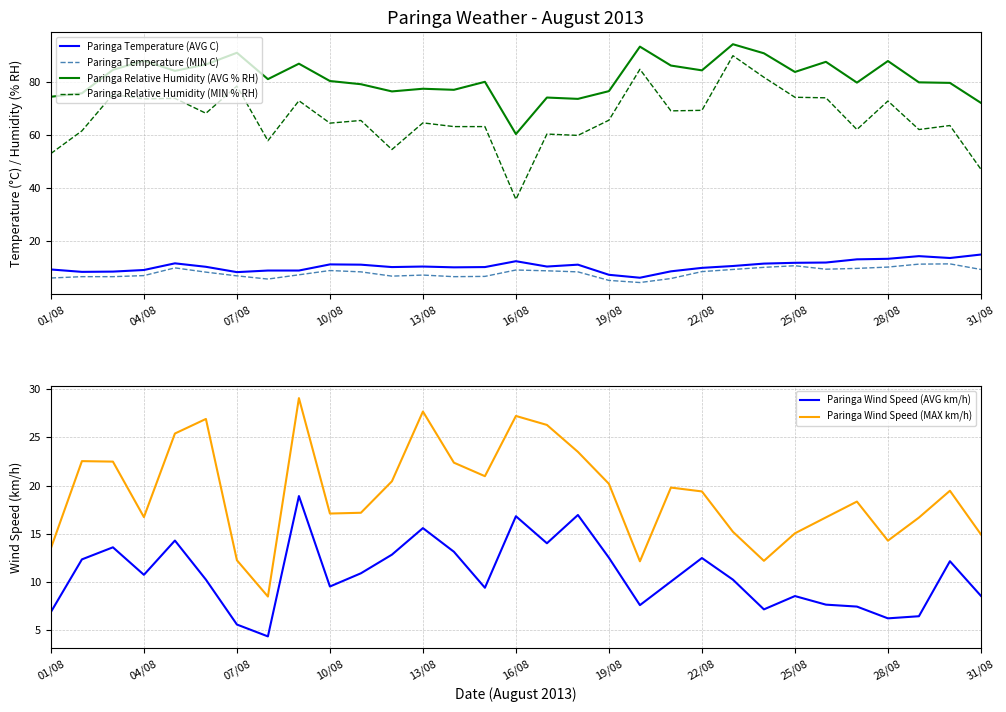

What is the value of the Paringa Relative Humidity (AVG % RH) point at the 26th from the left?

87.4